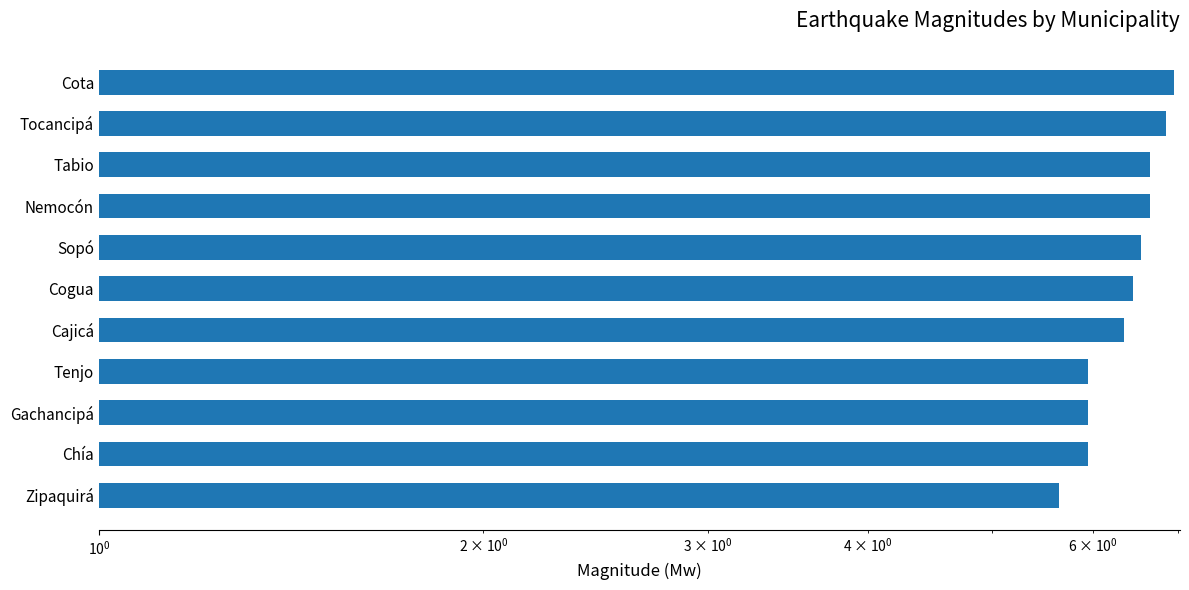

What is the greatest value displayed?

7.0